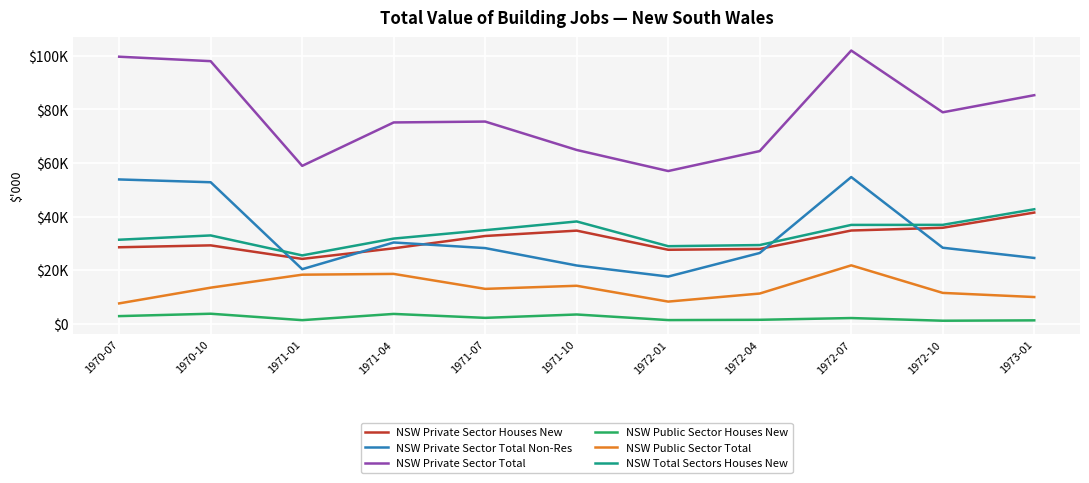

What is the sum of the NSW Public Sector Total values at 1972-10 and 1972-01?

19723